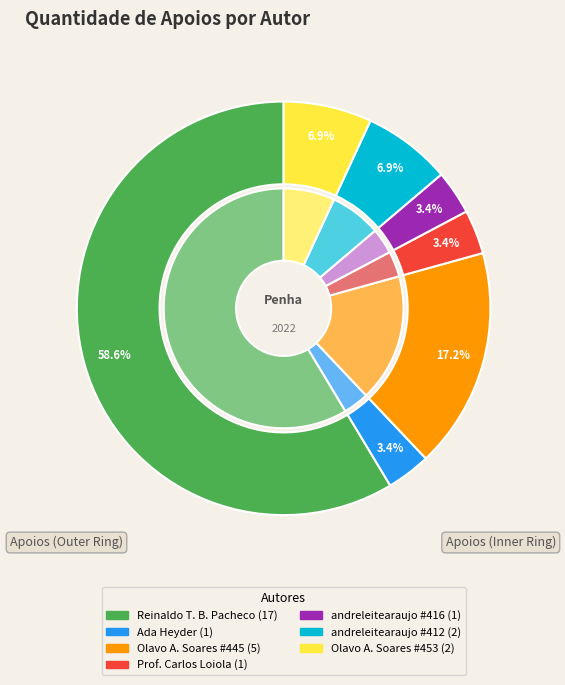

What percentage is the andreleitearaujo (416) slice, to the nearest percent?

3%